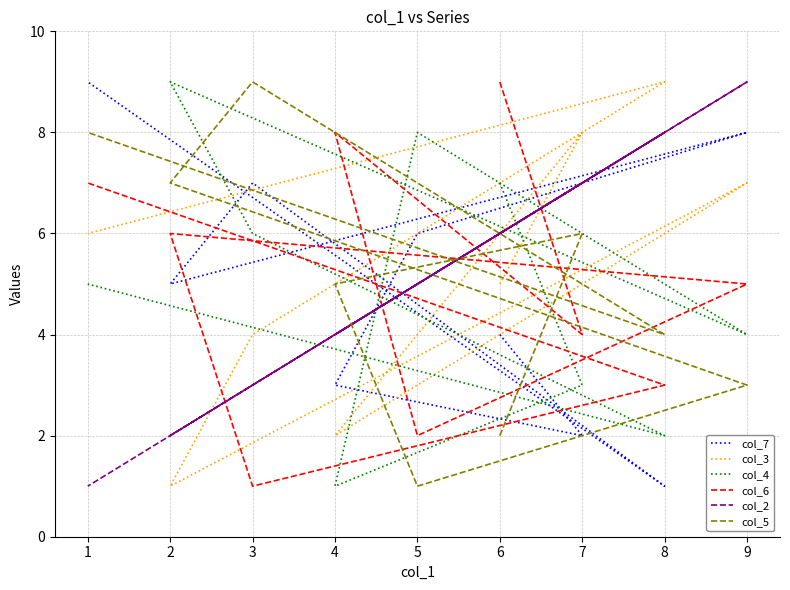

How many col_3 values are between 3 and 7?

5